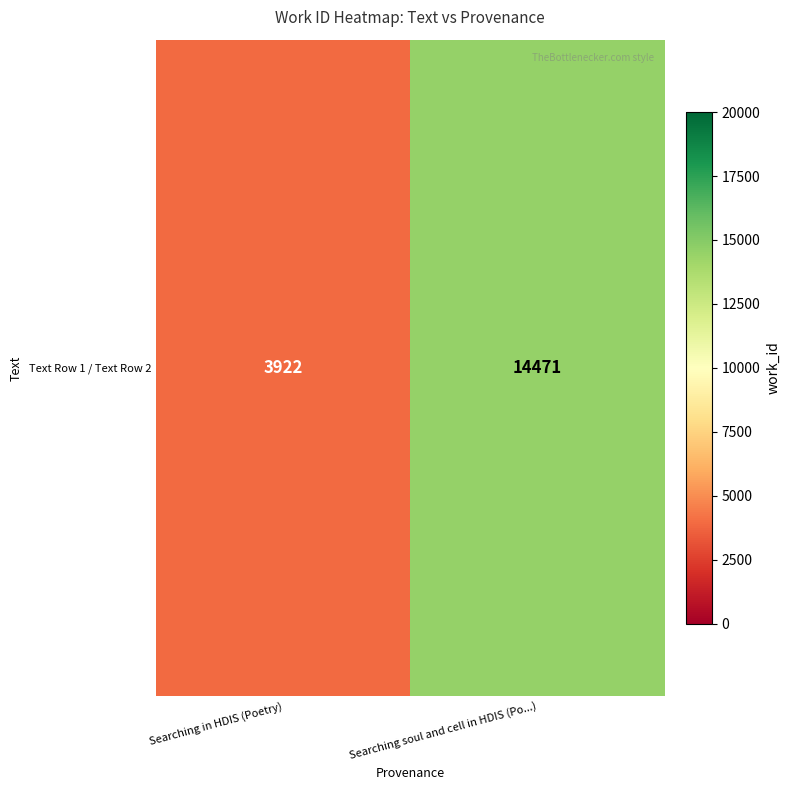

True or false: the data shows 14471 at Searching soul and cell in HDIS (Po...).

True